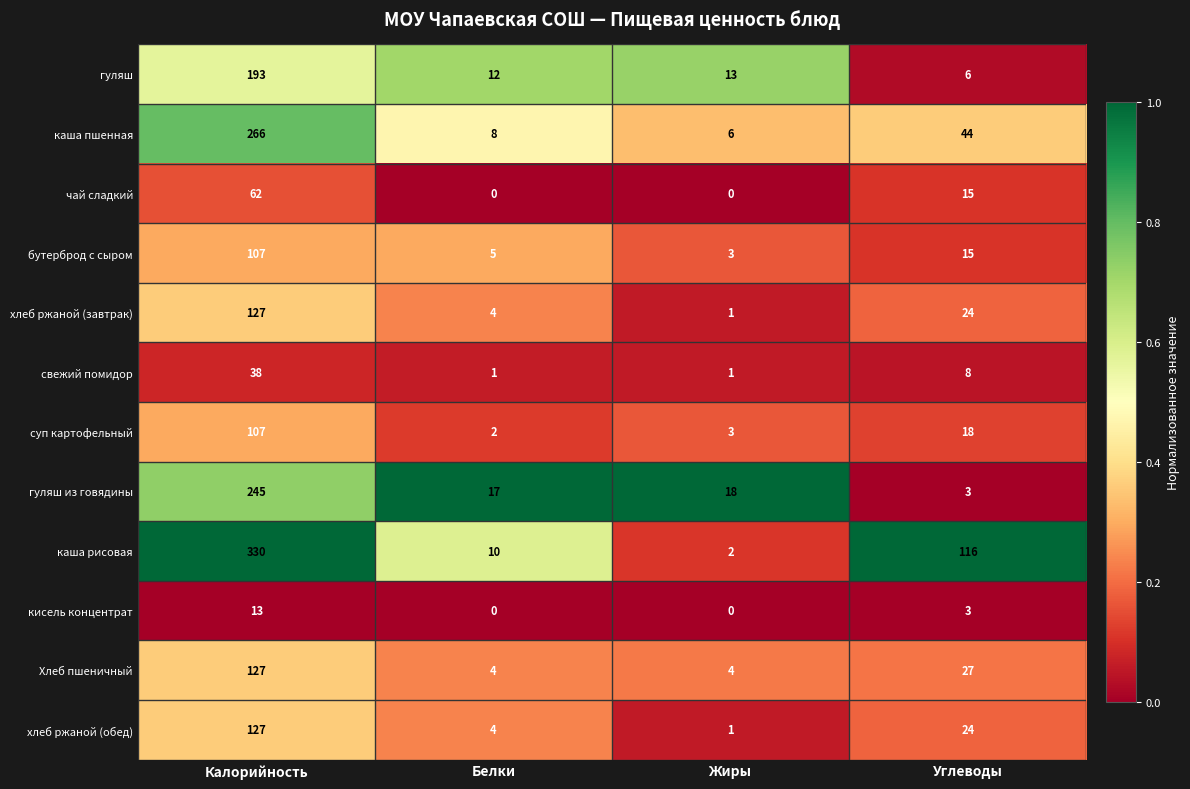

How many data points does each series have?

4